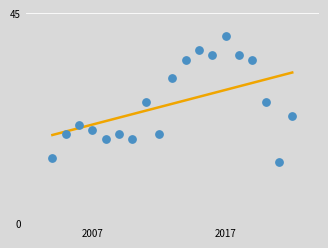

What is the range of Y values (max minus min)?

27